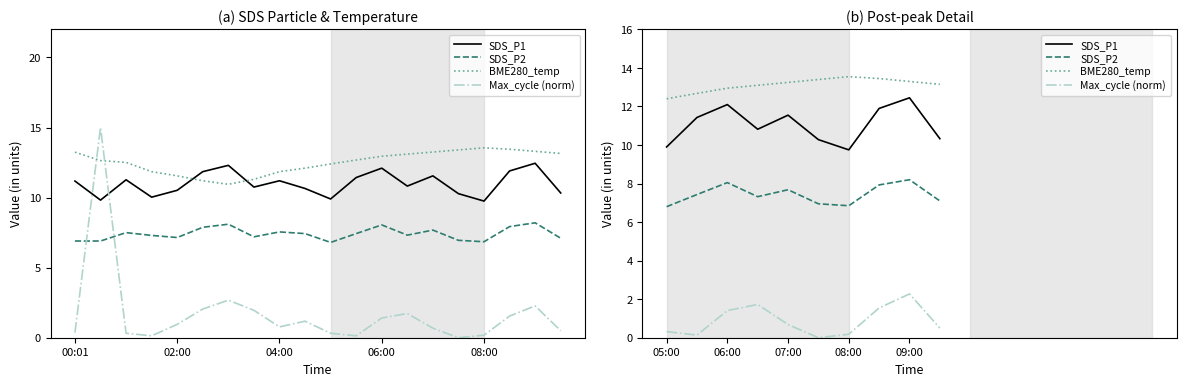

Does the chart have visible grid lines?

No